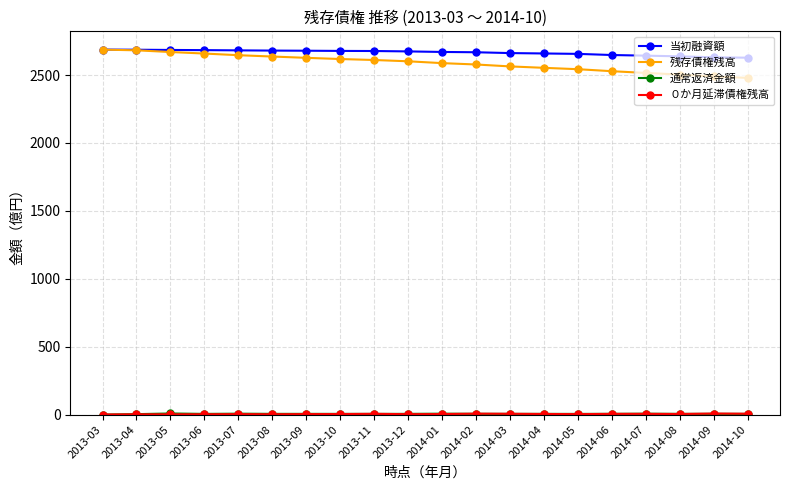

What is the highest value of the 残存債権残高 series?

2687.3